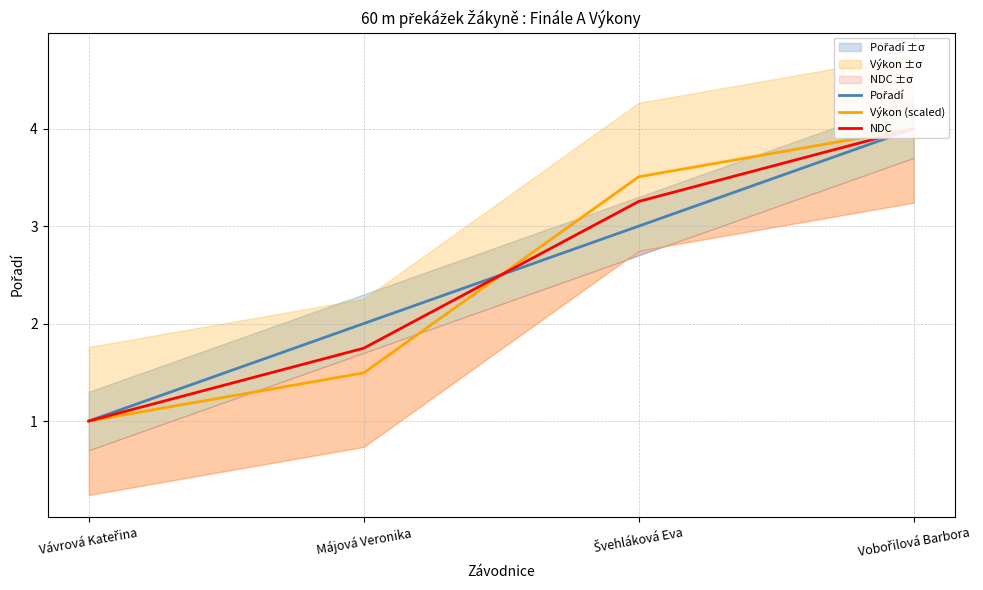

Count the number of data series in this chart.

3